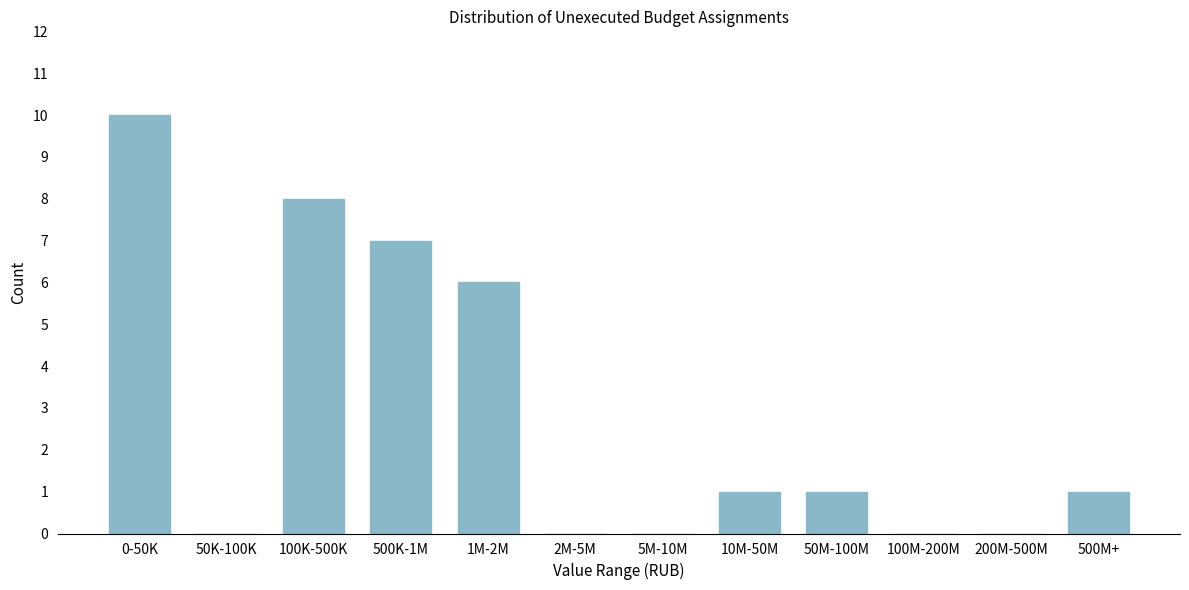

Reading left to right, transcribe all the data shown in this chart.

0-50K=10	50K-100K=0	100K-500K=8	500K-1M=7	1M-2M=6	2M-5M=0	5M-10M=0	10M-50M=1	50M-100M=1	100M-200M=0	200M-500M=0	500M+=1